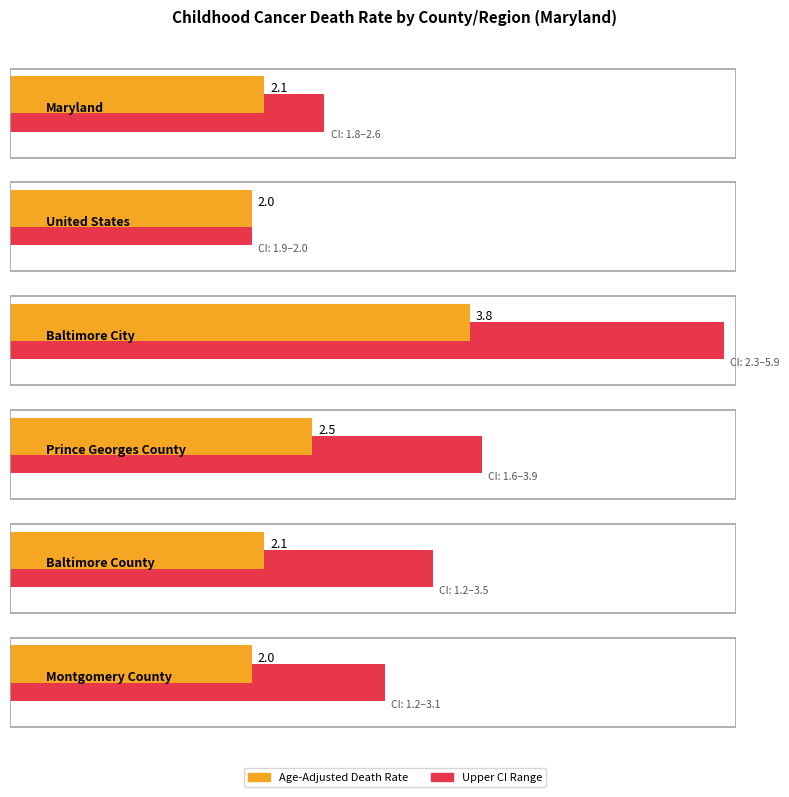

What is the difference between the maximum and minimum values in the Age-Adjusted Death Rate series?

1.8